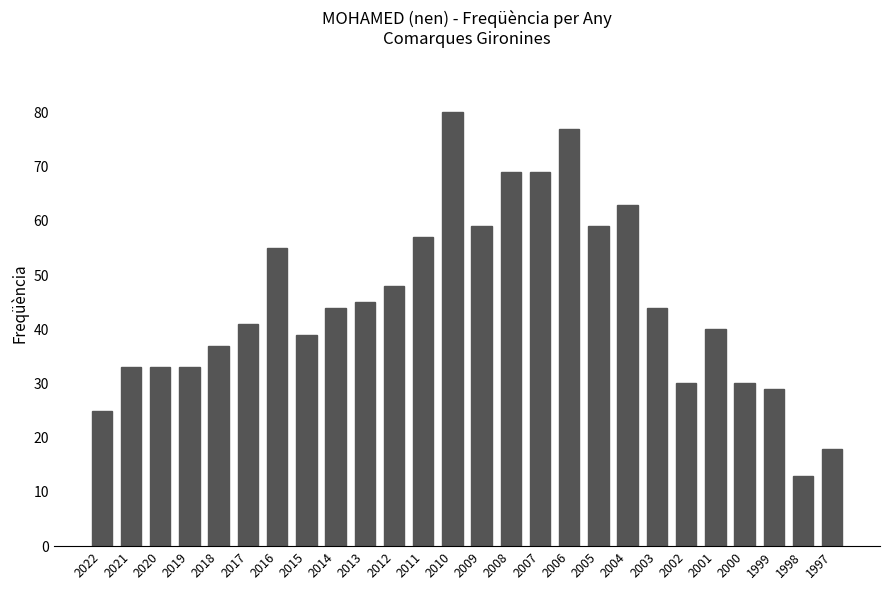

How many bars are there in total?

26